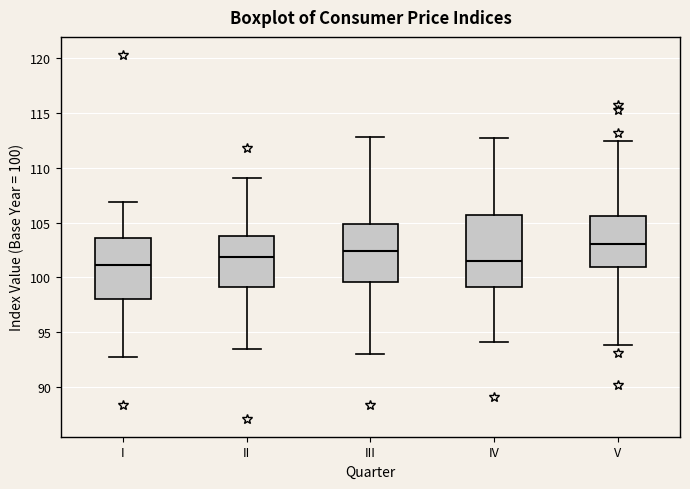

Reading left to right, read every box against the y-axis: the position of its median line, the range the box covers, and the ends of its whiskers. The values are not printed on the chart, so give them approximately, as read against the axis.

I: median 101.0, box 98.0 to 103.5, whiskers 93.0 to 107.0
II: median 102.0, box 99.0 to 103.5, whiskers 93.5 to 109.0
III: median 102.5, box 99.5 to 105.0, whiskers 93.0 to 113.0
IV: median 101.5, box 99.0 to 105.5, whiskers 94.0 to 113.0
V: median 103.0, box 101.0 to 105.5, whiskers 94.0 to 112.5